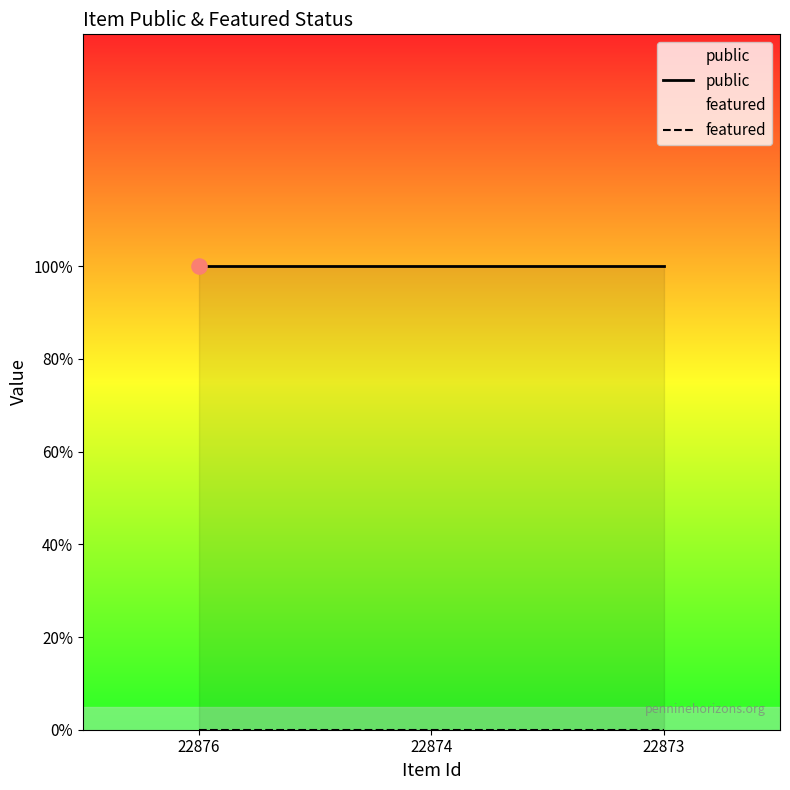

At which category is the sum across all series the highest?

22876